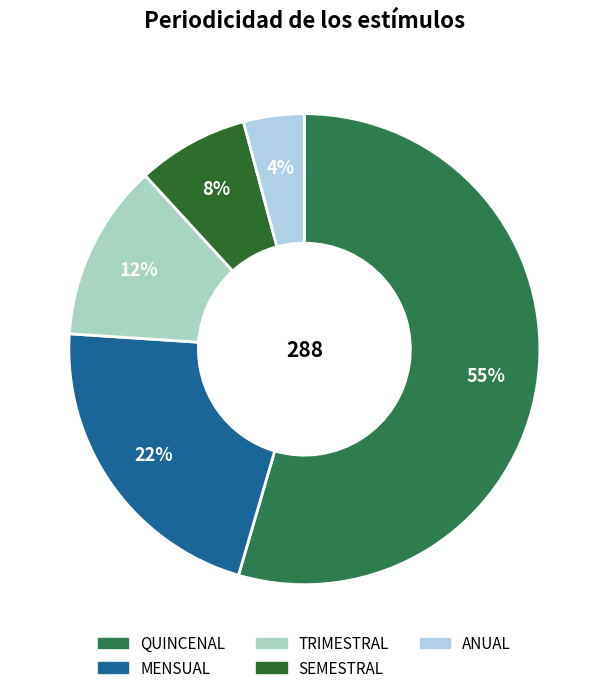

What is the change in value from QUINCENAL to MENSUAL?

-95